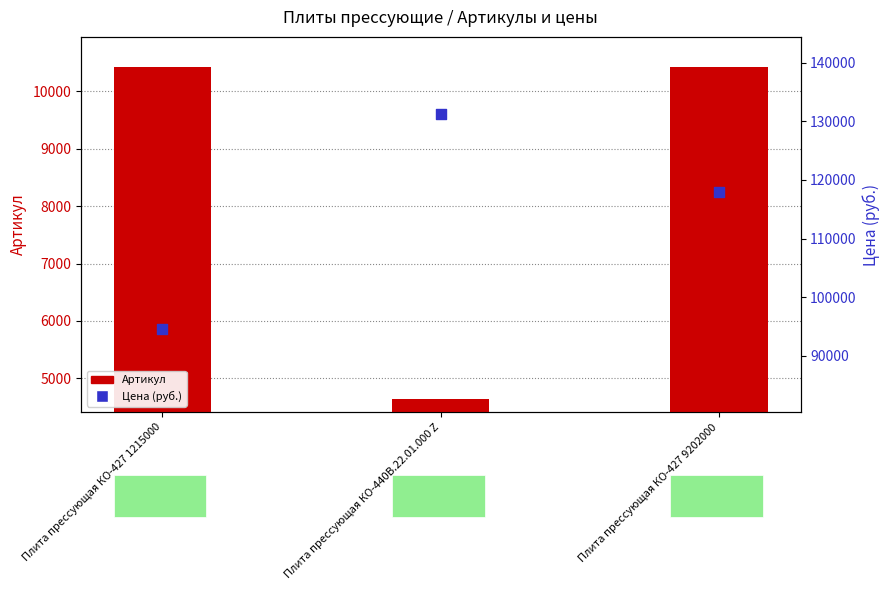

At how many categories does at least one series exceed 16789?

3